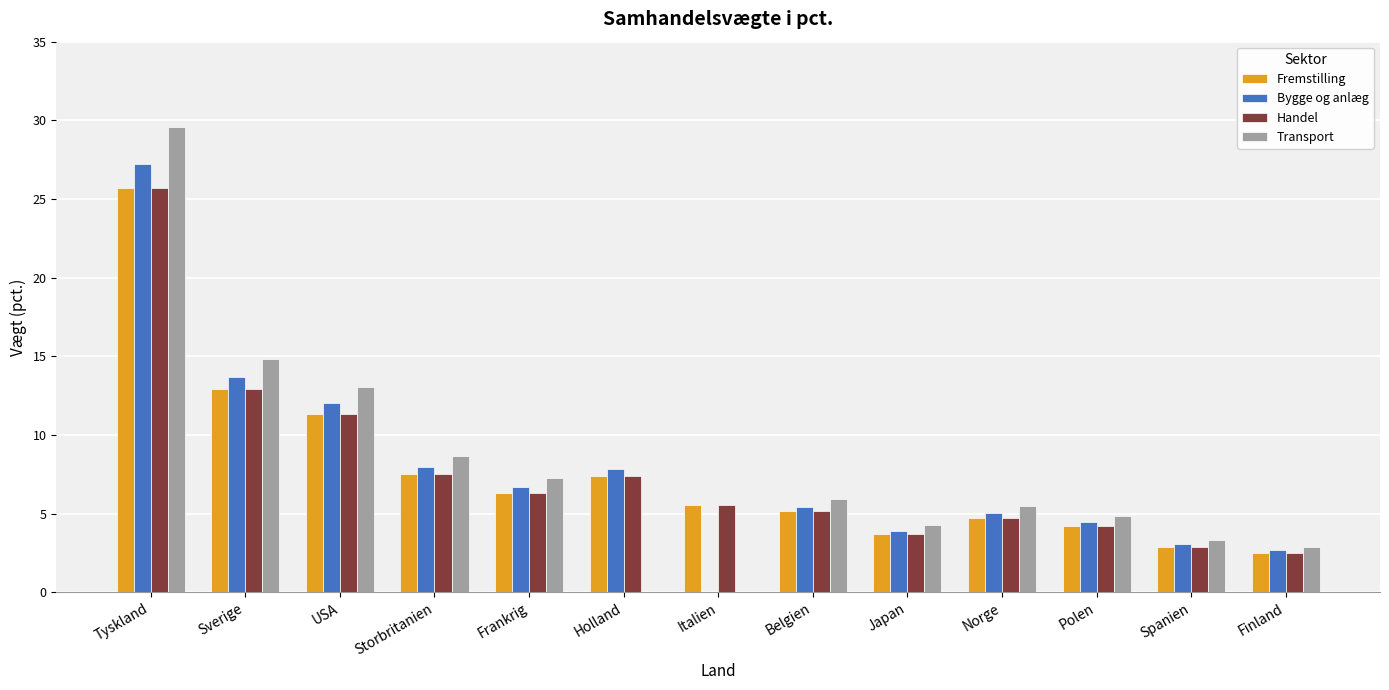

What is the total value across all series at Sverige?

54.4